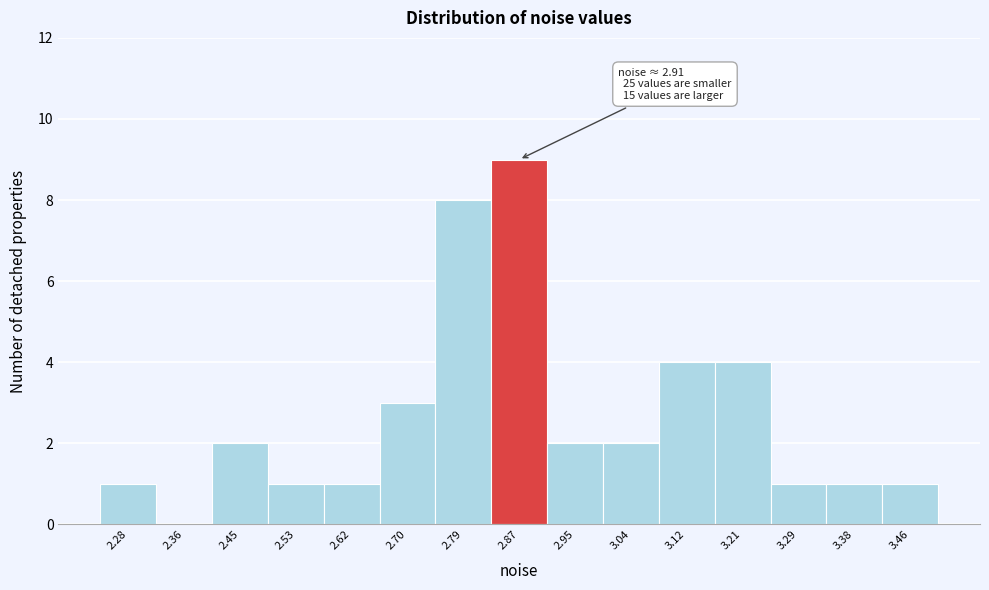

Reading left to right, transcribe all the data shown in this chart.

2.28=1	2.36=0	2.45=2	2.53=1	2.62=1	2.70=3	2.79=8	2.87=9	2.95=2	3.04=2	3.12=4	3.21=4	3.29=1	3.38=1	3.46=1